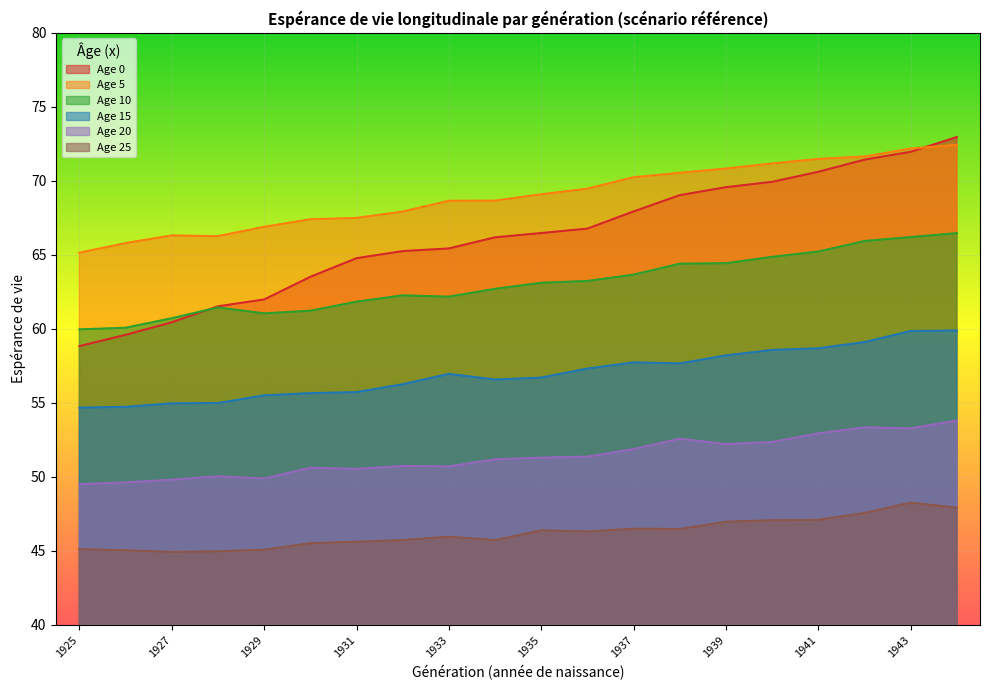

What is the value of the Age 10 point at the 17th from the left?

65.2